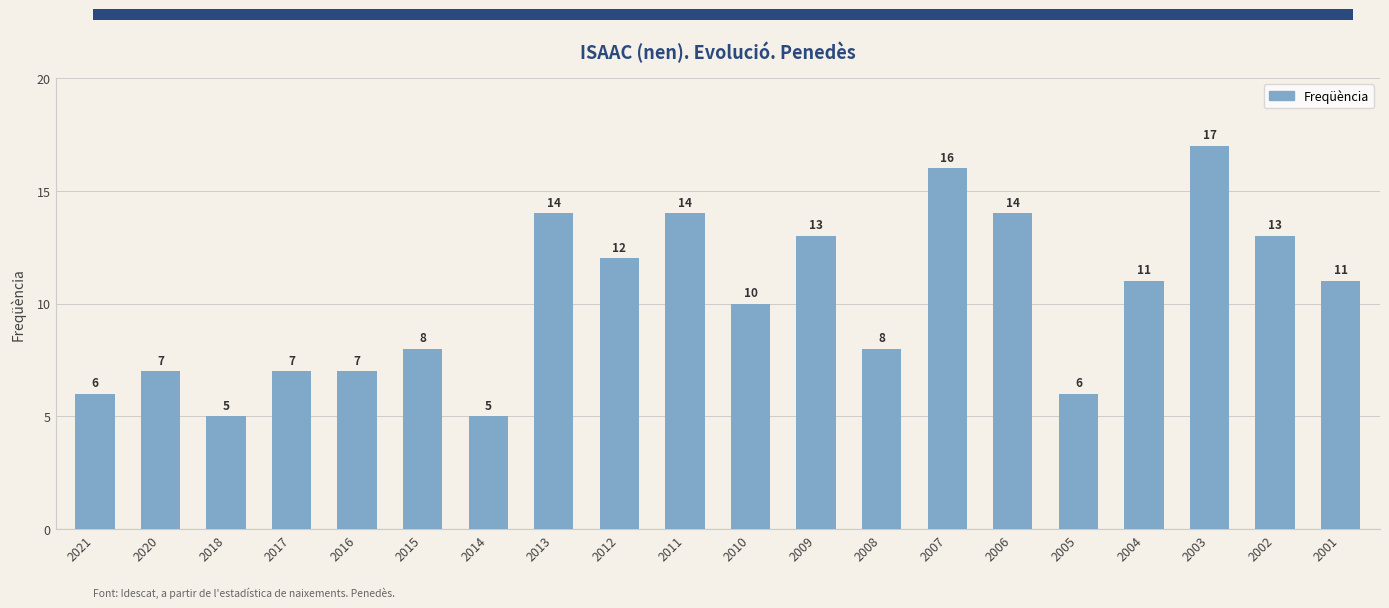

Which category has the highest value across all series?

2003